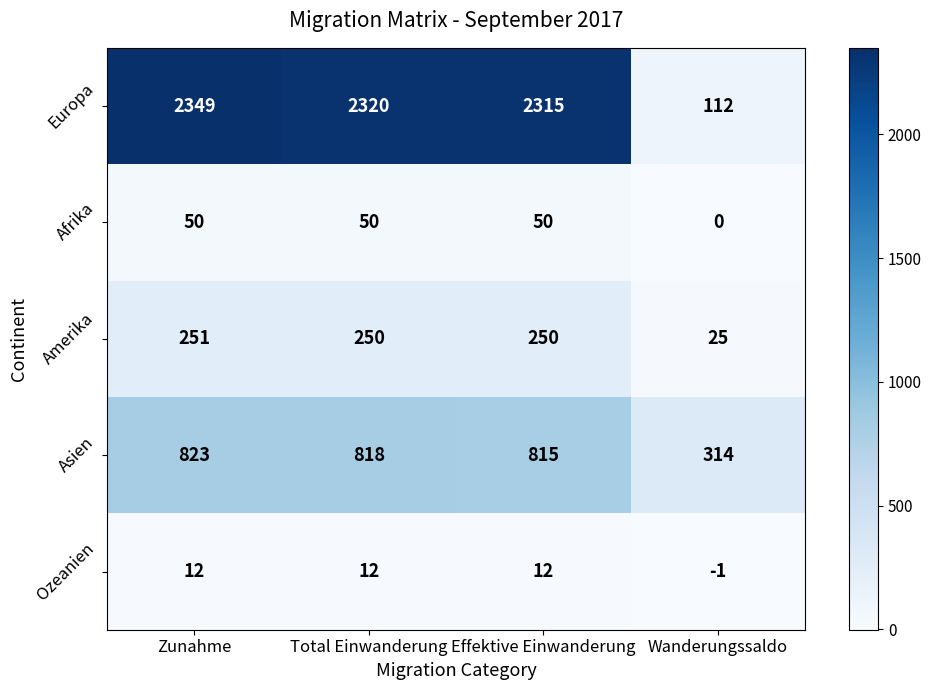

The value of Asien at Effektive Einwanderung is 815. True or false?

True